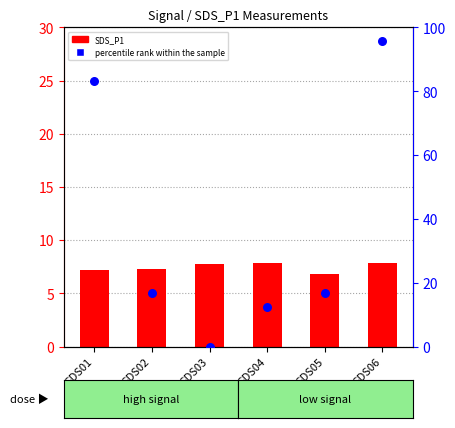

Which series has the largest Y range (max minus min)?

percentile rank within the sample